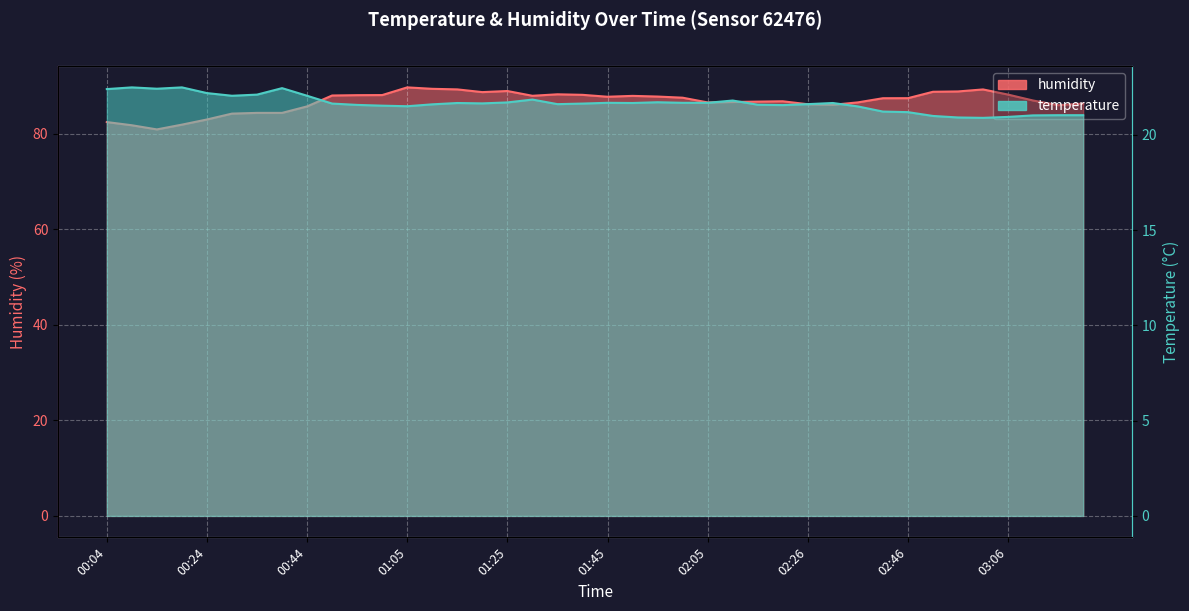

How many lines are shown in the chart?

2